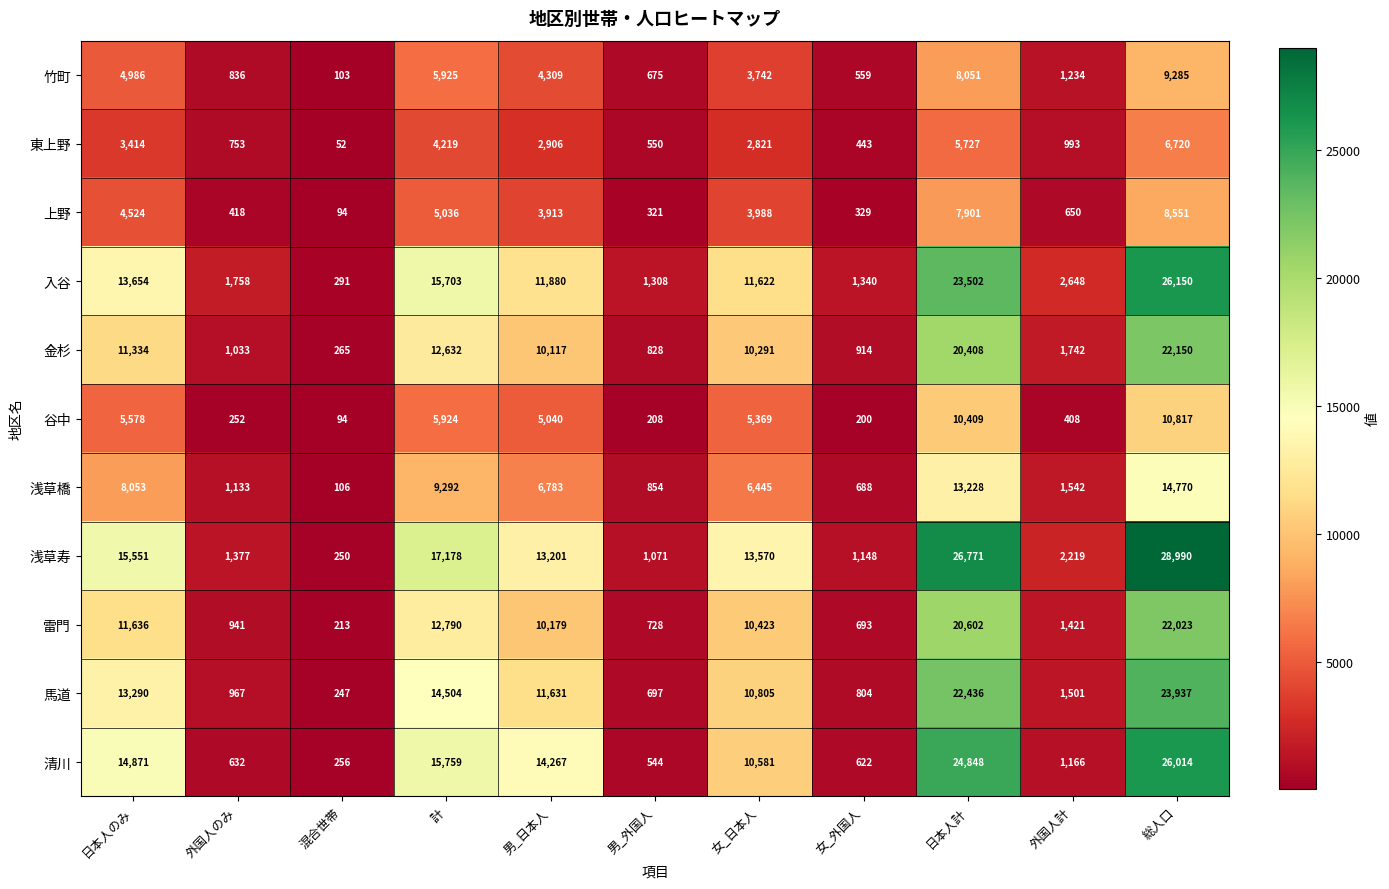

What is the total value across all series at 日本人のみ?

106891